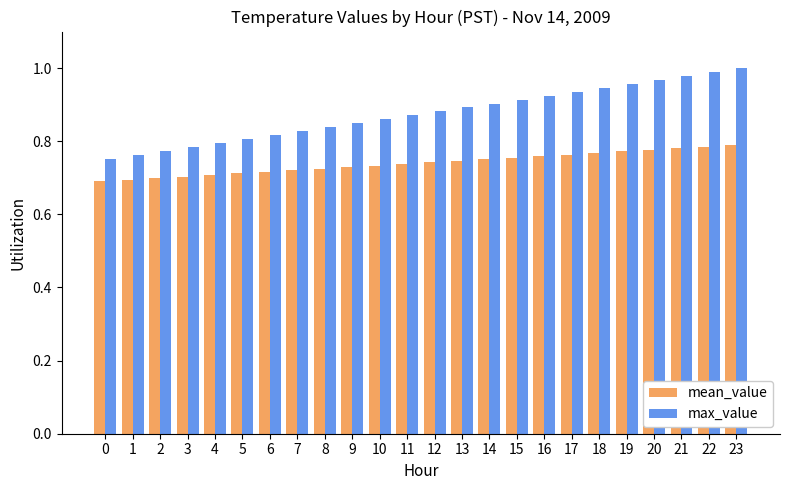

Rank the series by their average value, from highest to lowest.

max_value, mean_value